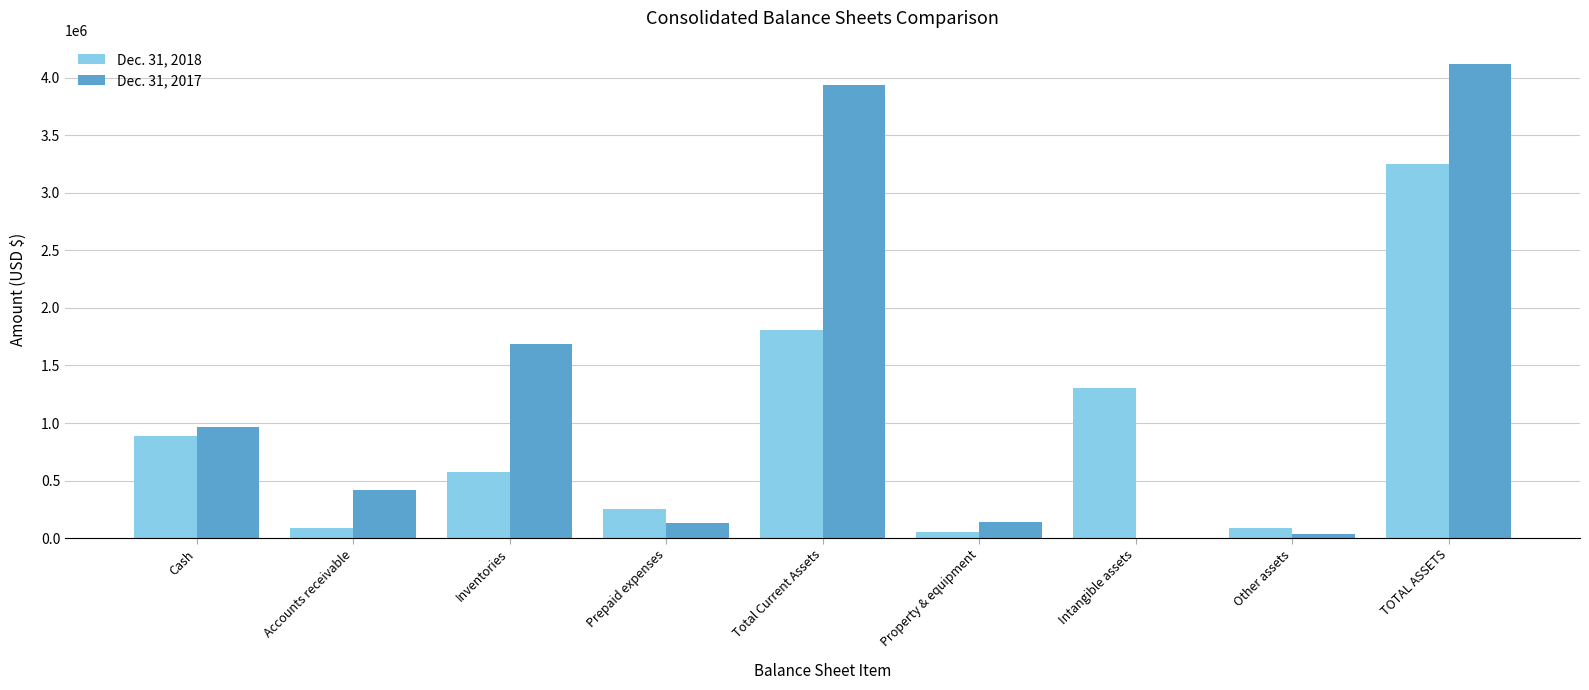

The Dec. 31, 2017 series shows 1309209 at Cash. True or false?

False